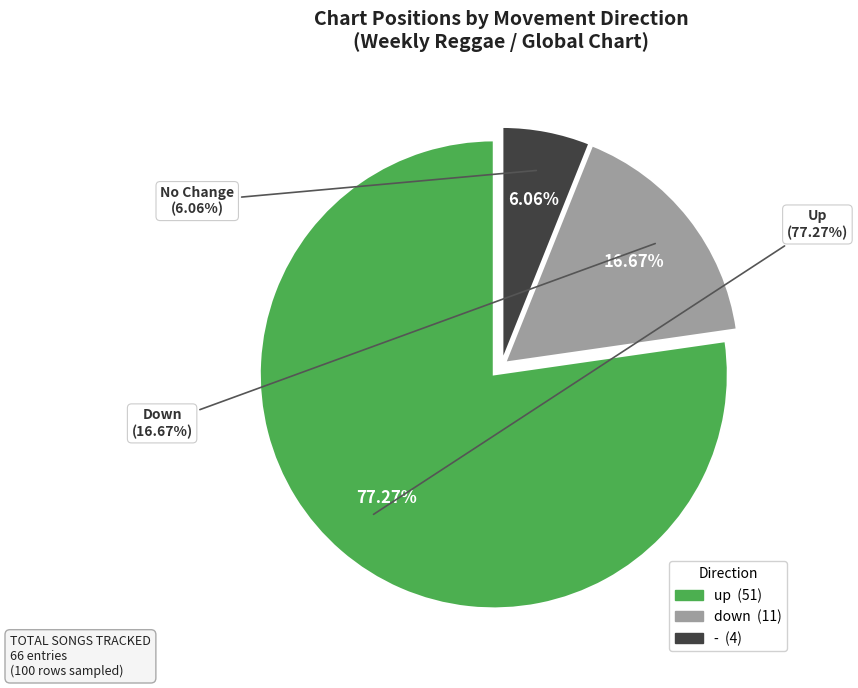

Which slice is the largest?

up